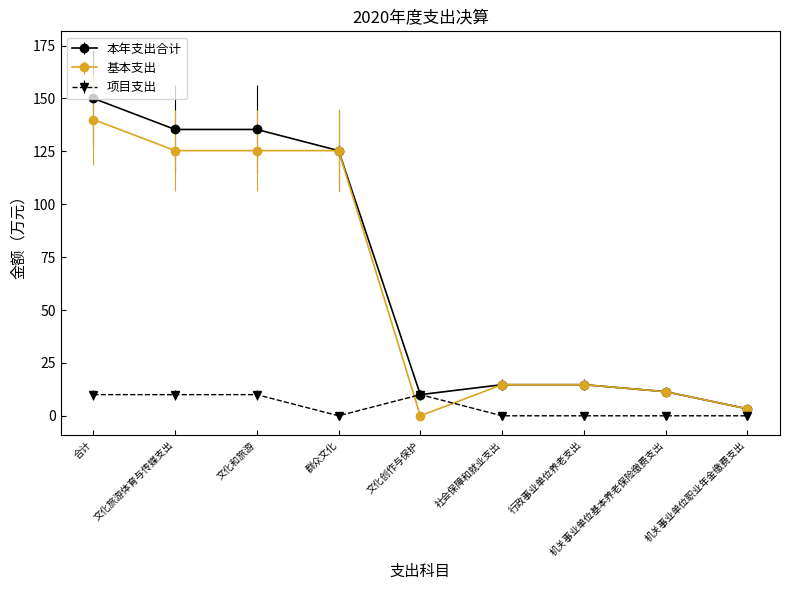

Reading left to right, list all the values displayed in this chart.

本年支出合计: 合计=150.0	文化旅游体育与传媒支出=135.3	文化和旅游=135.3	群众文化=125.3	文化创作与保护=10.0	社会保障和就业支出=14.7	行政事业单位养老支出=14.7	机关事业单位基本养老保险缴费支出=11.4	机关事业单位职业年金缴费支出=3.3
基本支出: 合计=140.0	文化旅游体育与传媒支出=125.3	文化和旅游=125.3	群众文化=125.3	文化创作与保护=0.0	社会保障和就业支出=14.7	行政事业单位养老支出=14.7	机关事业单位基本养老保险缴费支出=11.4	机关事业单位职业年金缴费支出=3.3
项目支出: 合计=10.0	文化旅游体育与传媒支出=10.0	文化和旅游=10.0	群众文化=0.0	文化创作与保护=10.0	社会保障和就业支出=0.0	行政事业单位养老支出=0.0	机关事业单位基本养老保险缴费支出=0.0	机关事业单位职业年金缴费支出=0.0